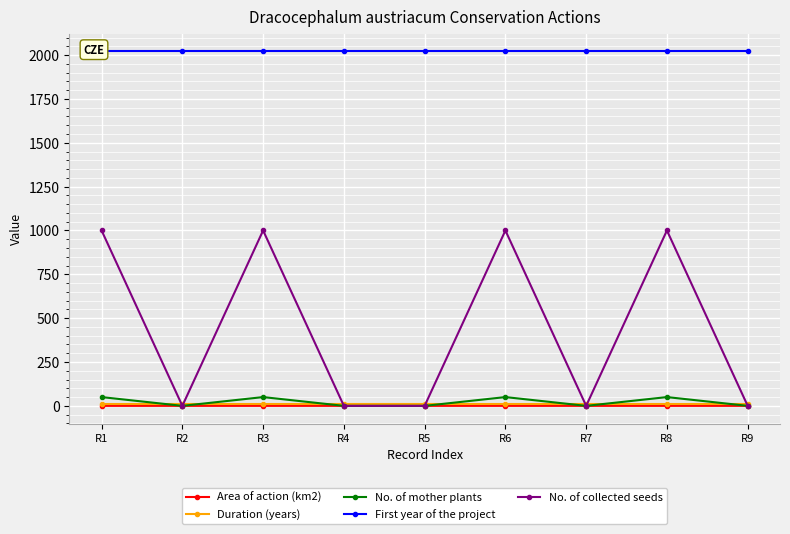

How many lines are shown in the chart?

5